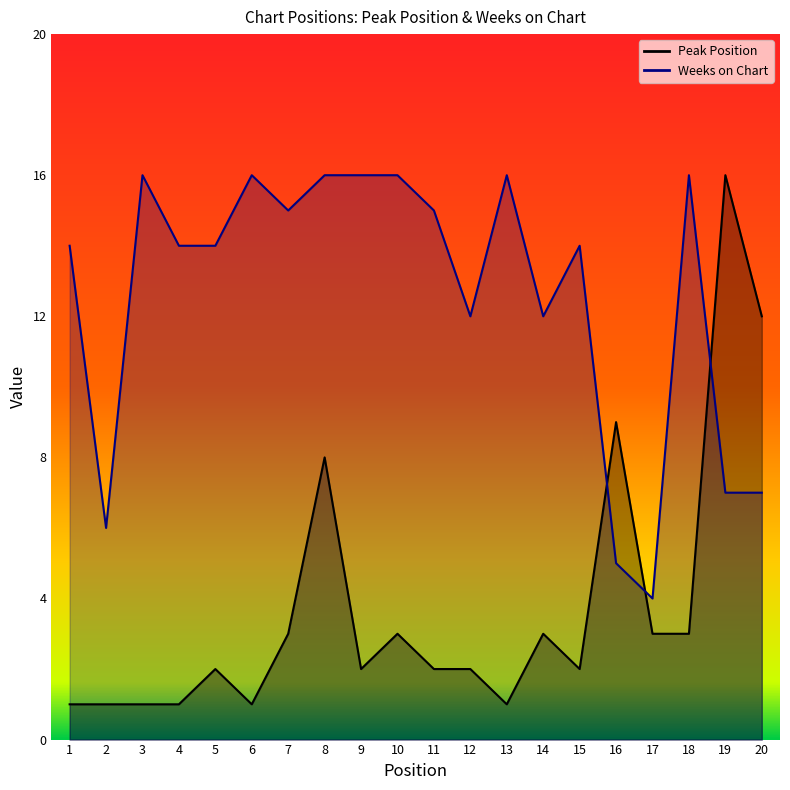

At which category does Weeks on Chart reach its first local peak?

3